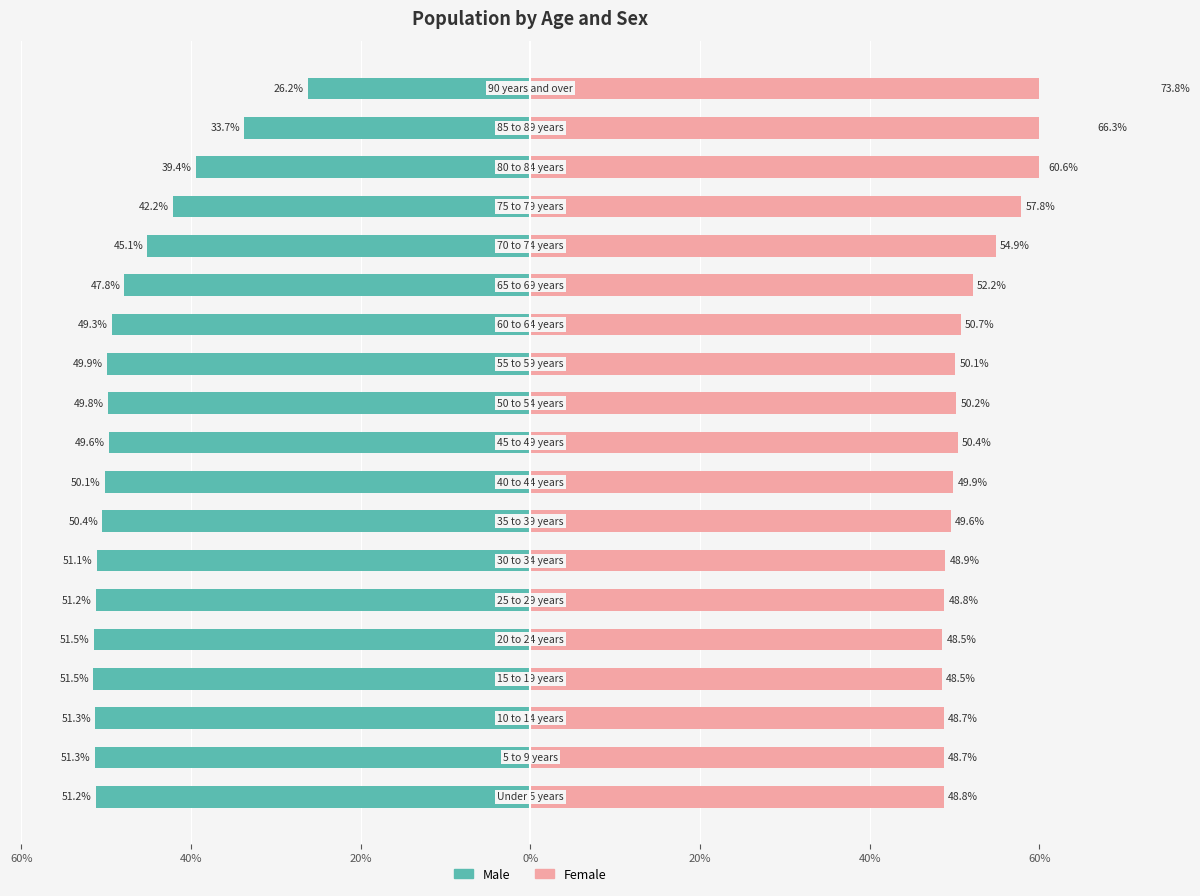

Rank the series at 13 from highest to lowest value.

Female, Male